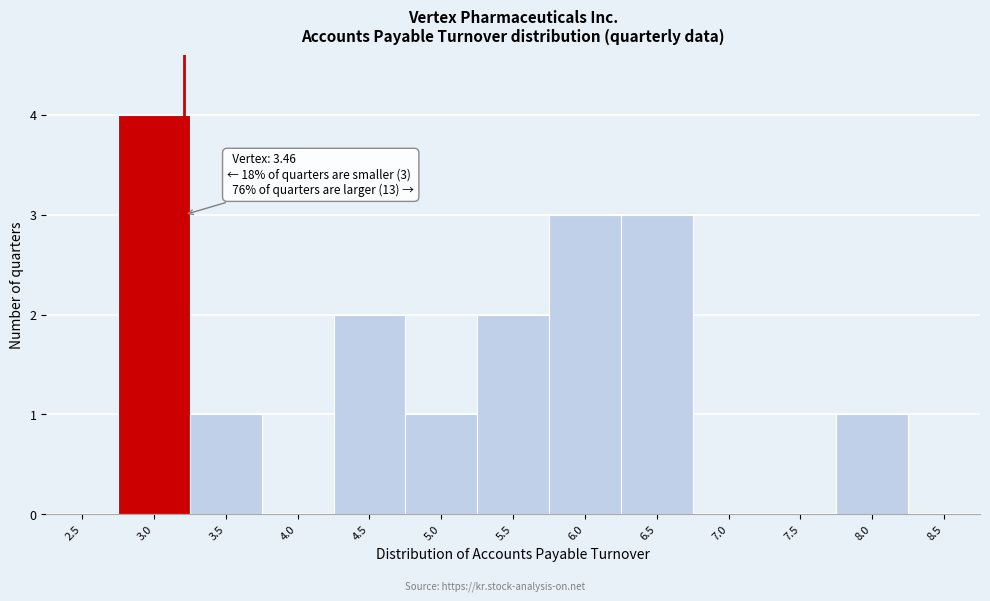

Reading right to left, transcribe all the data shown in this chart.

8.5=0	8.0=1	7.5=0	7.0=0	6.5=3	6.0=3	5.5=2	5.0=1	4.5=2	4.0=0	3.5=1	3.0=4	2.5=0